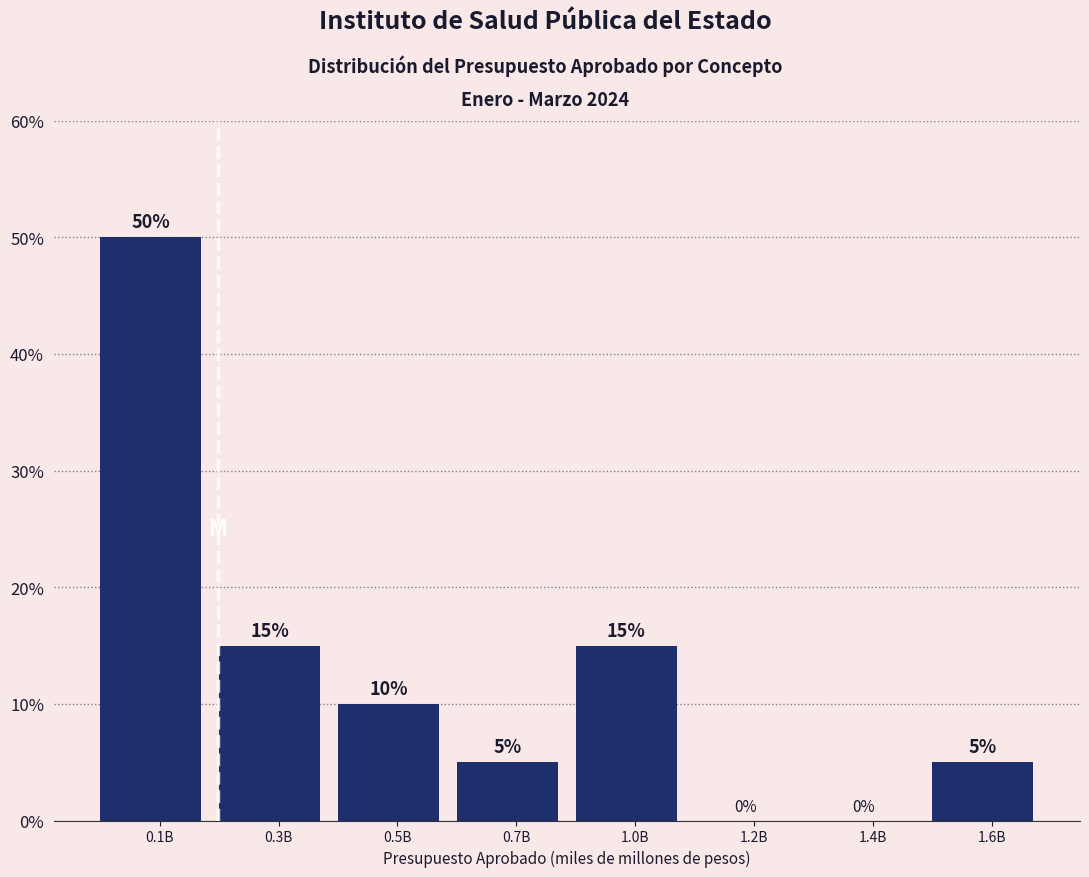

Reading left to right, list all the values displayed in this chart.

0.1B=50	0.3B=15	0.5B=10	0.7B=5	1.0B=15	1.2B=0	1.4B=0	1.6B=5